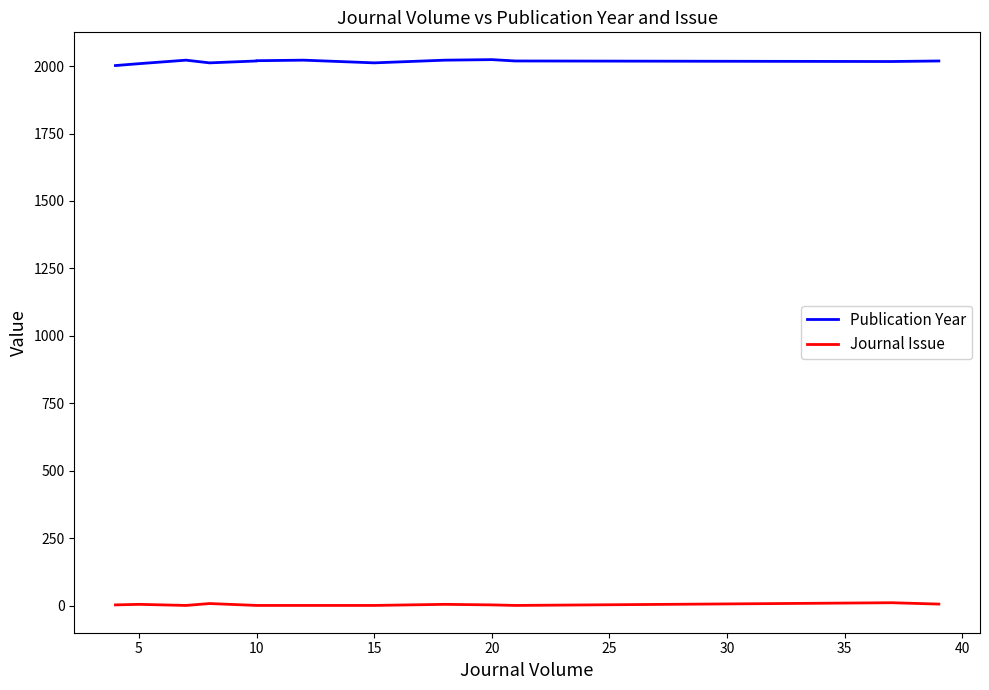

True or false: Publication Year and Journal Issue cross at least once.

False